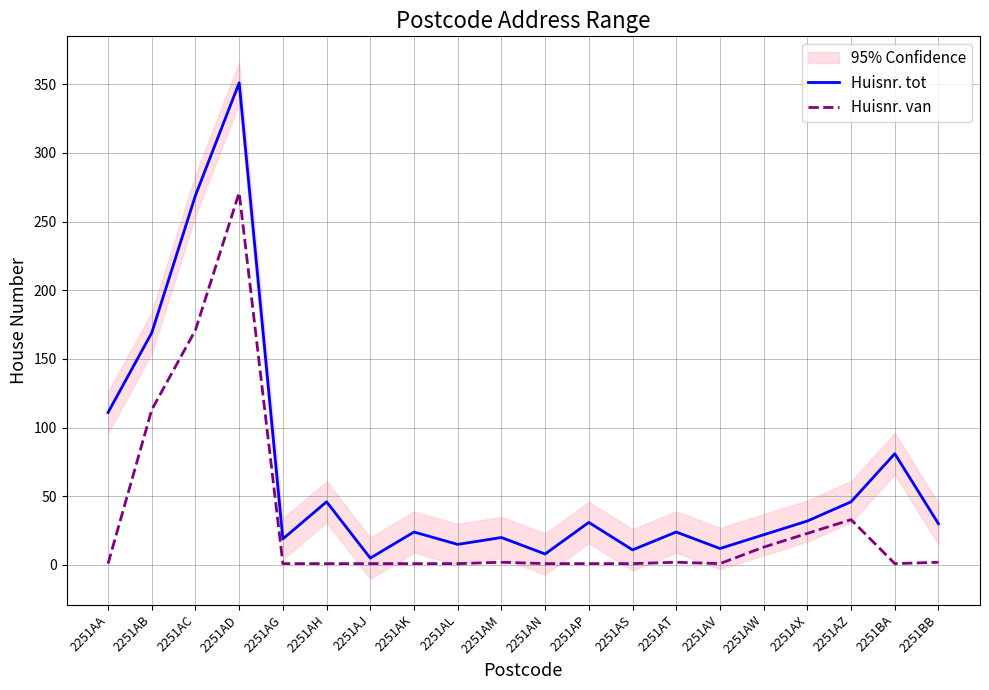

True or false: Huisnr. tot and Huisnr. van intersect in this chart.

False